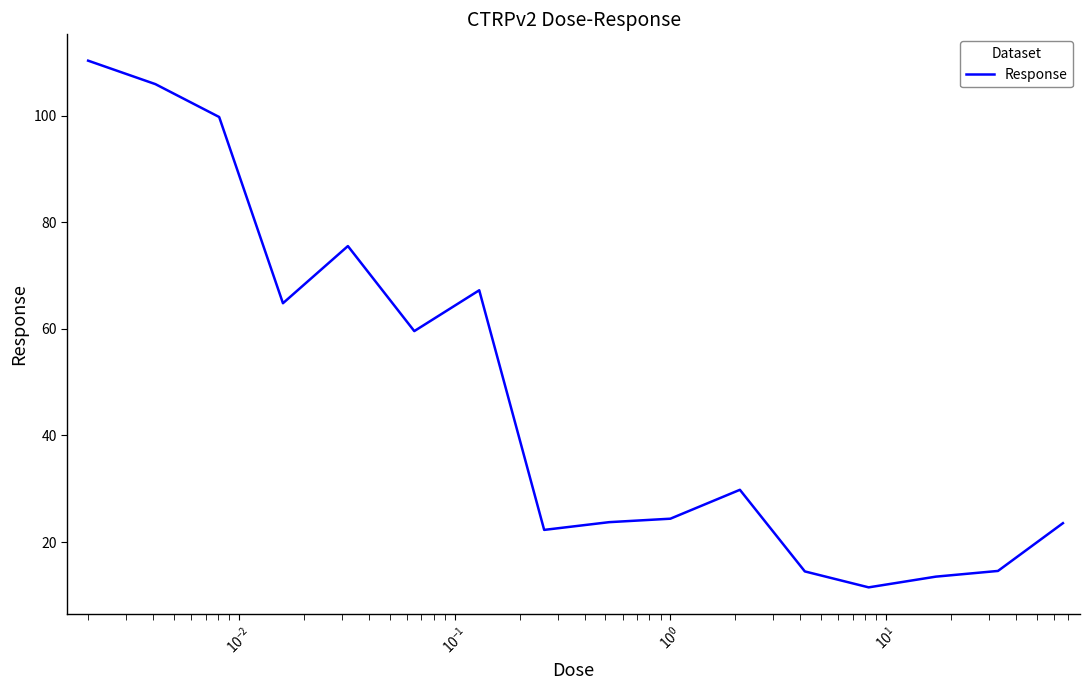

What is the smallest value displayed?

11.5